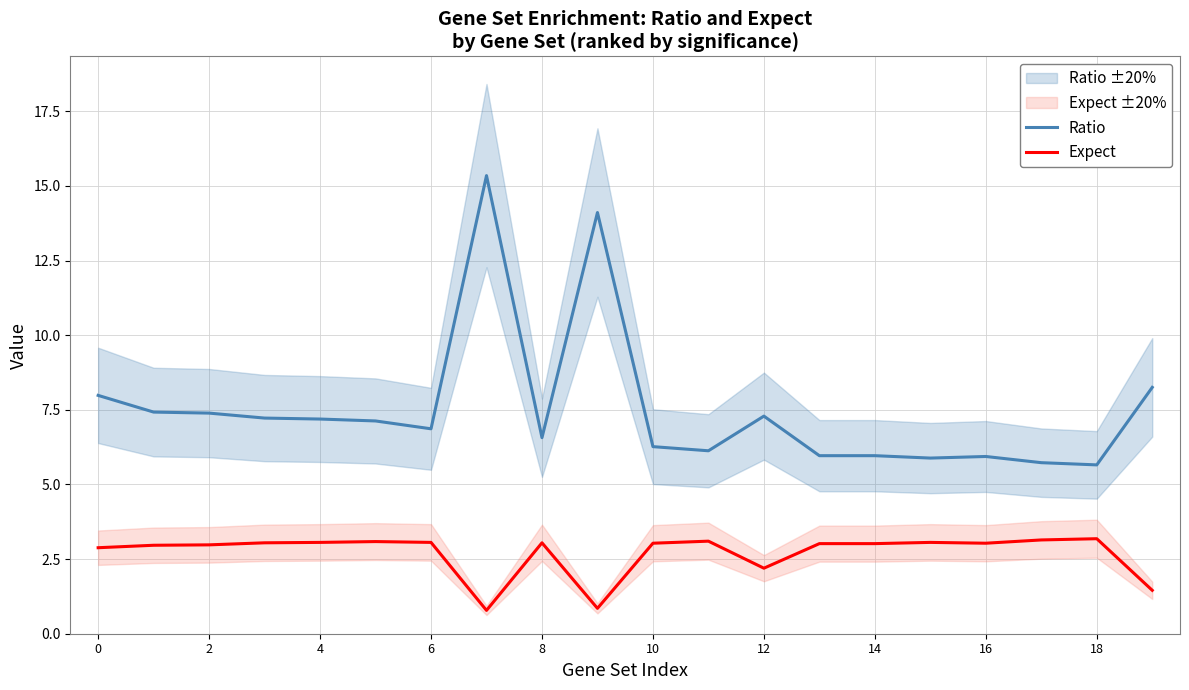

How many data points in Expect are above 3?

13